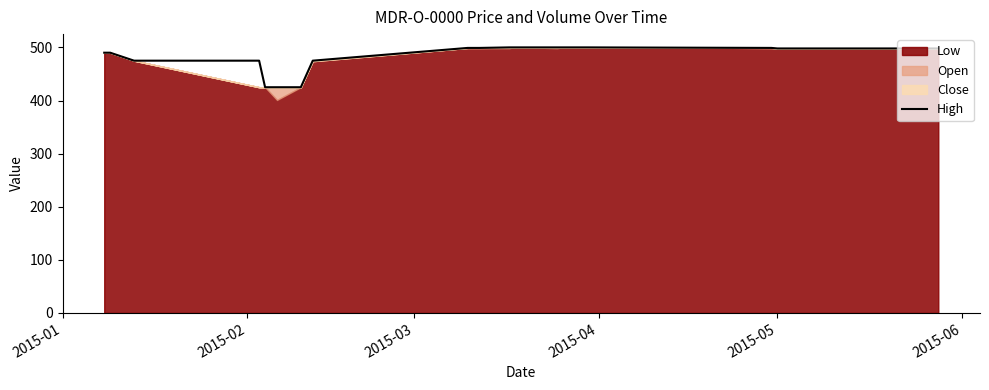

What is the minimum value shown in the chart?

425